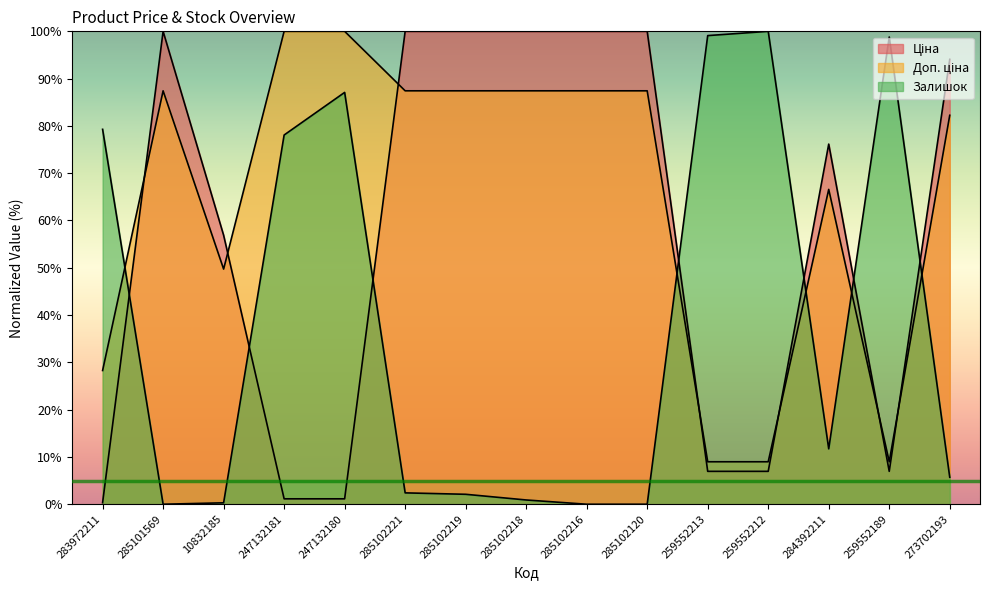

How many distinct data groups are displayed?

3